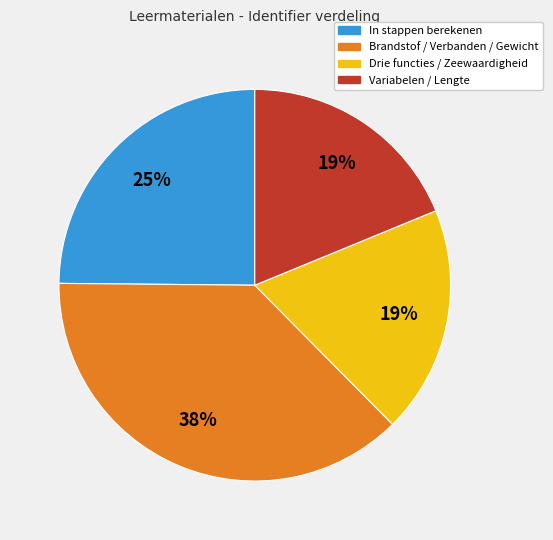

What is the largest slice in the pie chart?

Brandstof / Verbanden / Gewicht